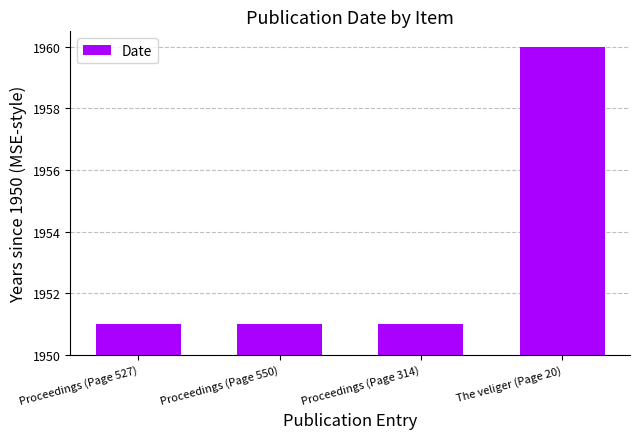

Rank the categories by value from highest to lowest.

The veliger (Page 20), Proceedings (Page 527), Proceedings (Page 550), Proceedings (Page 314)